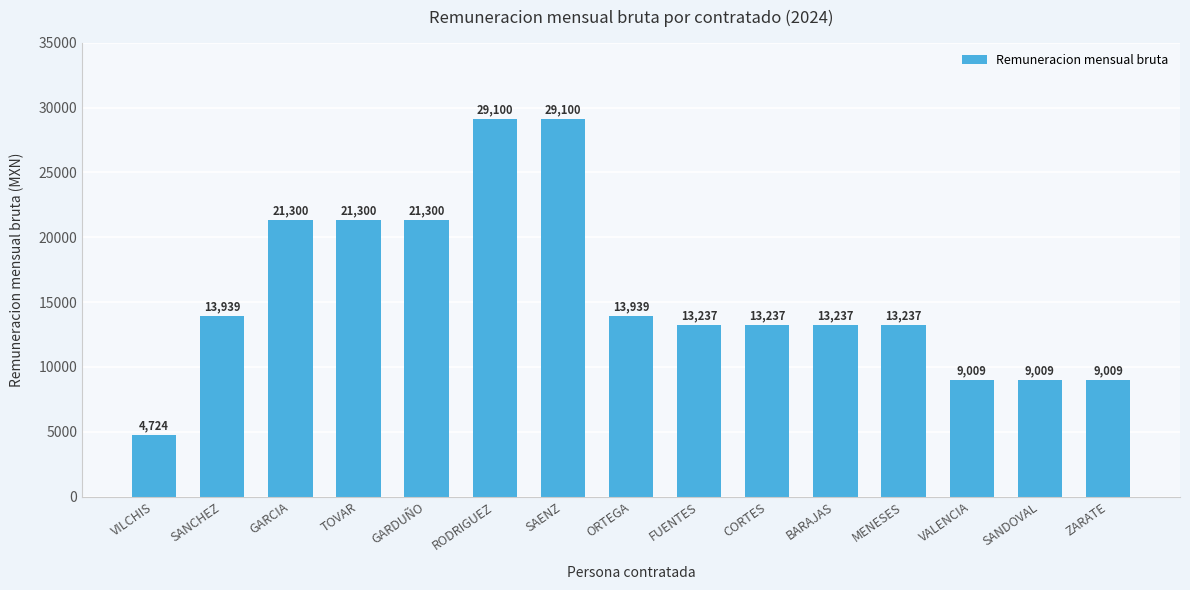

Count the number of data series in this chart.

1